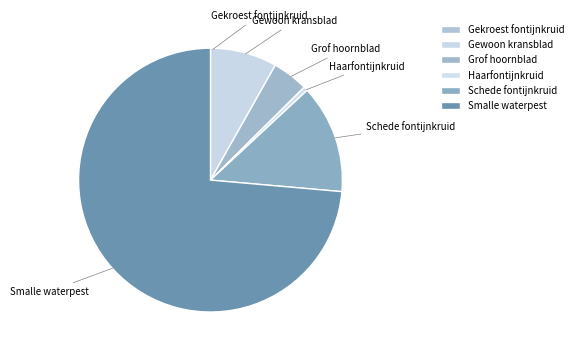

To the nearest percent, what percentage of the pie is Grof hoornblad?

4%